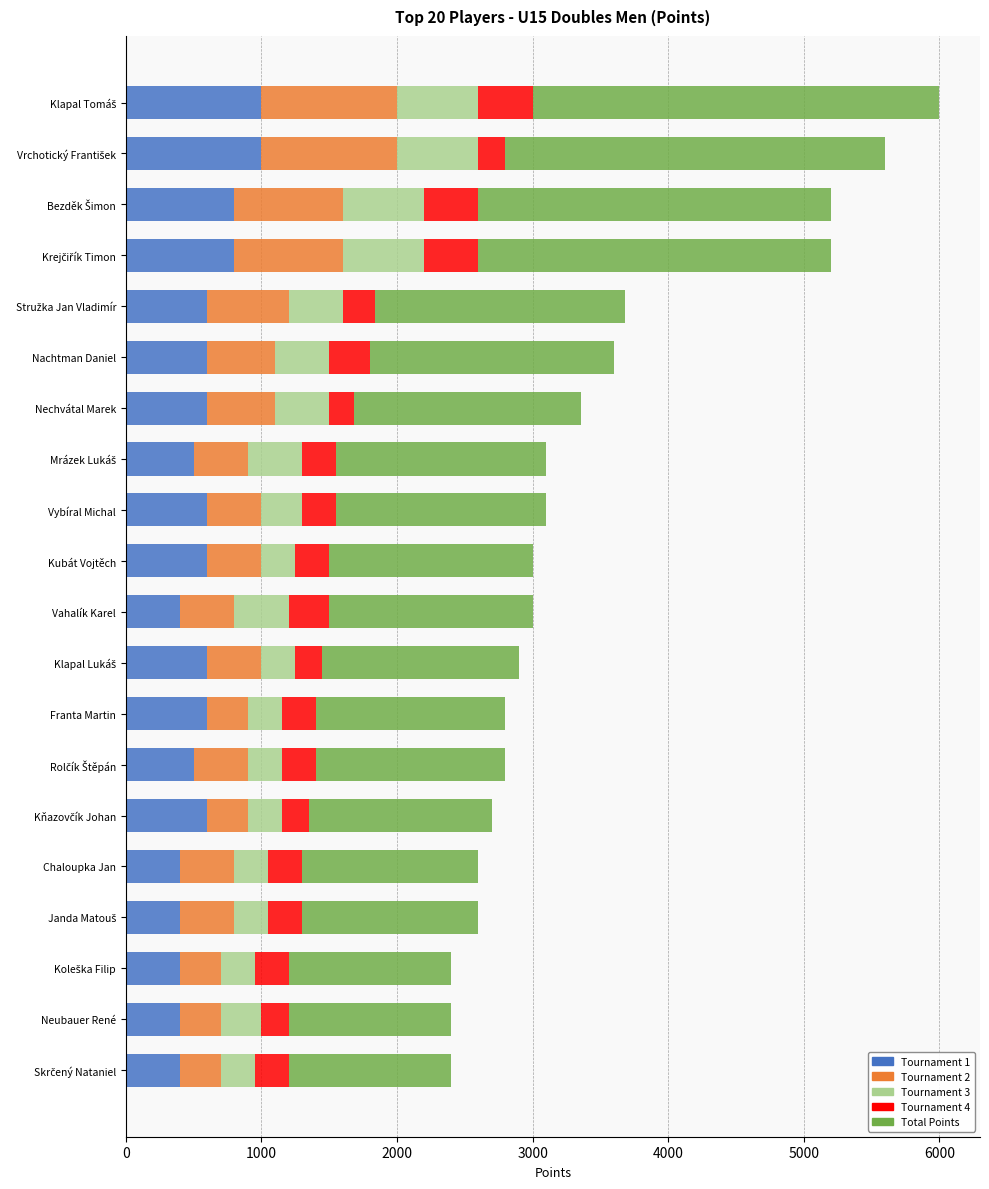

What is the total value across all series at Nachtman Daniel?

3600